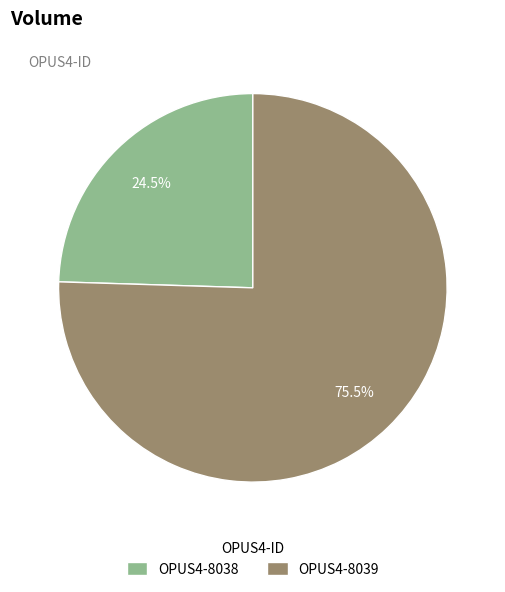

Which has a higher value, OPUS4-8039 or OPUS4-8038?

OPUS4-8039